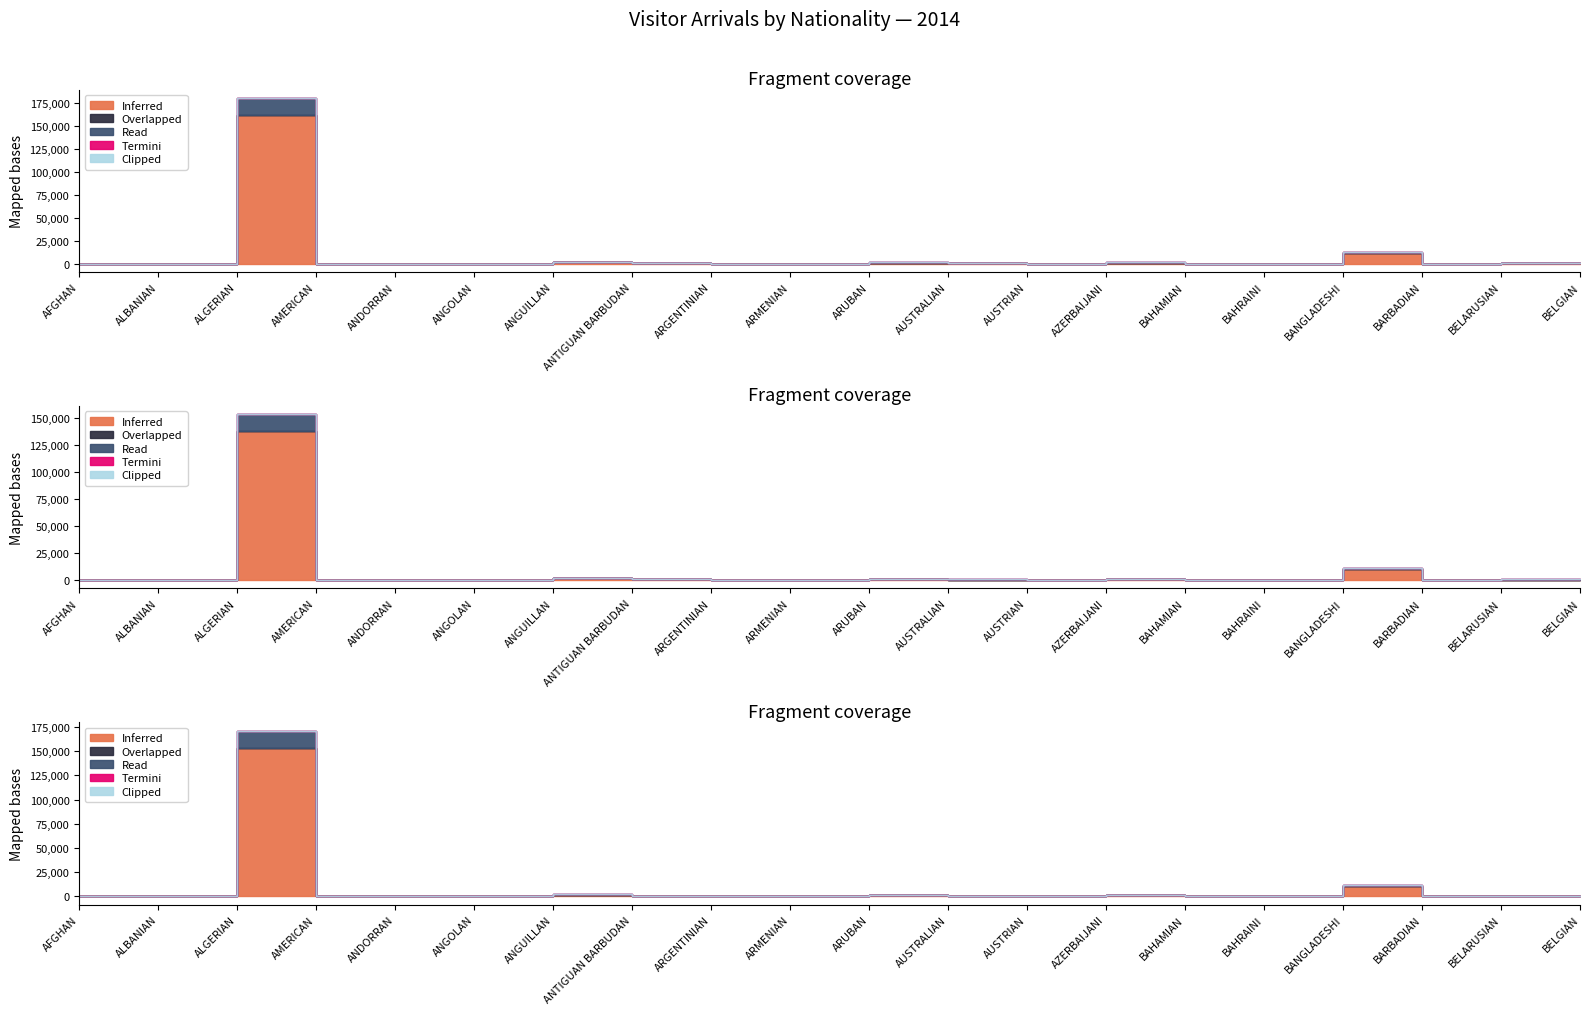

What is the label of the 3rd point from the right?

BARBADIAN